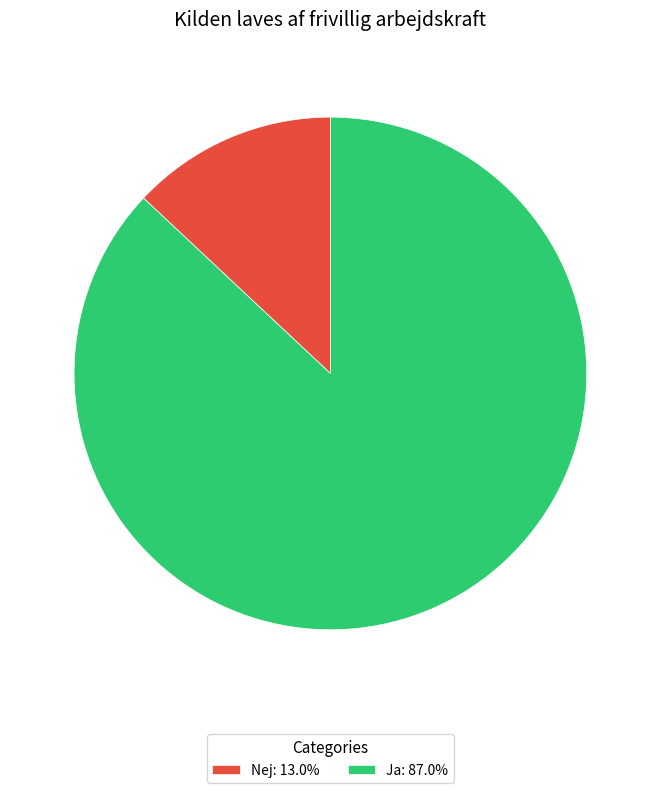

Is Nej the majority of the pie?

No